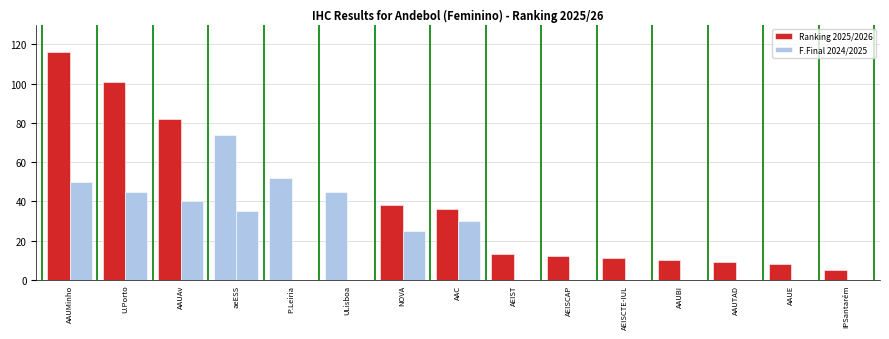

How many groups of bars are there?

15